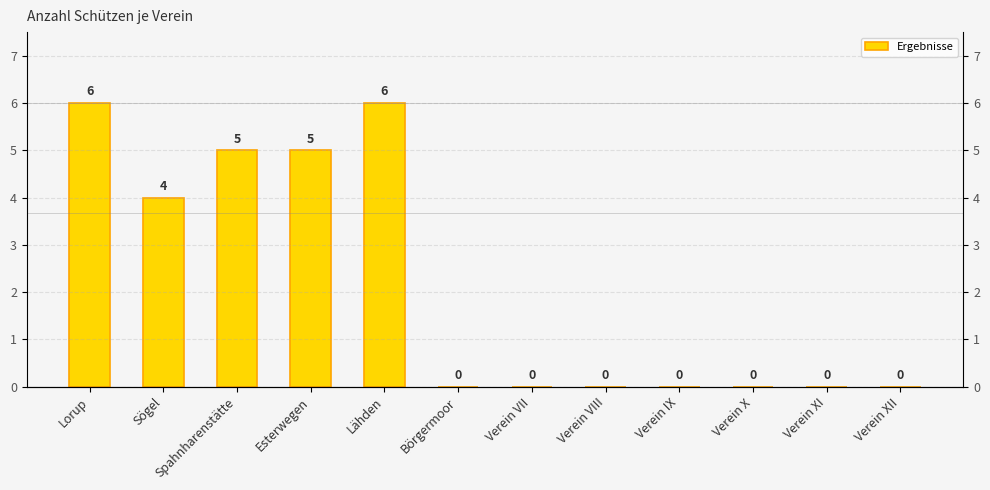

Reading right to left, what are all the values shown in this chart?

Verein XII=0	Verein XI=0	Verein X=0	Verein IX=0	Verein VIII=0	Verein VII=0	Börgermoor=0	Lähden=6	Esterwegen=5	Spahnharenstätte=5	Sögel=4	Lorup=6